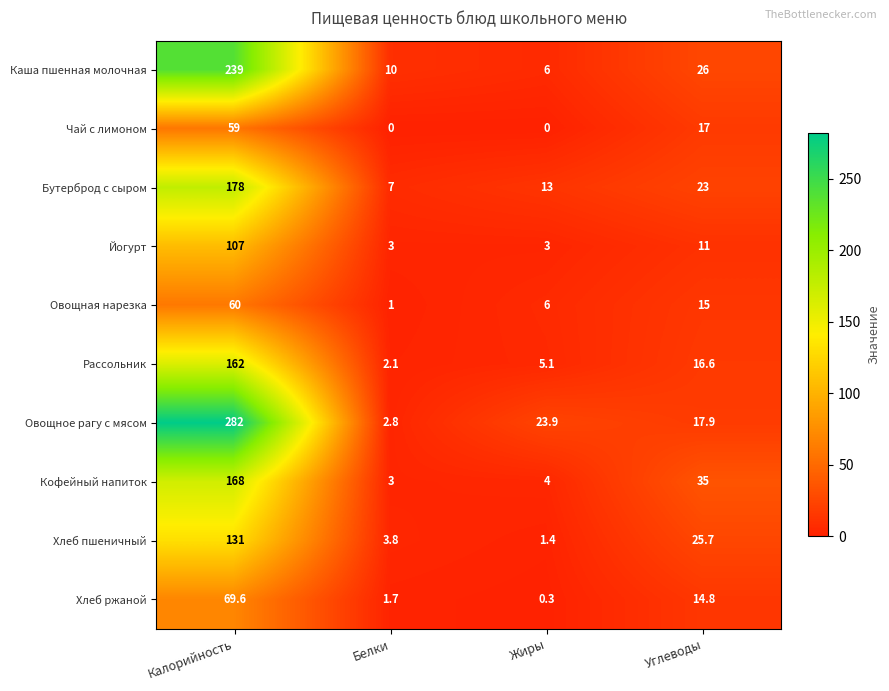

Between Белки and Жиры, which series saw the biggest shift?

Овощное рагу с мясом